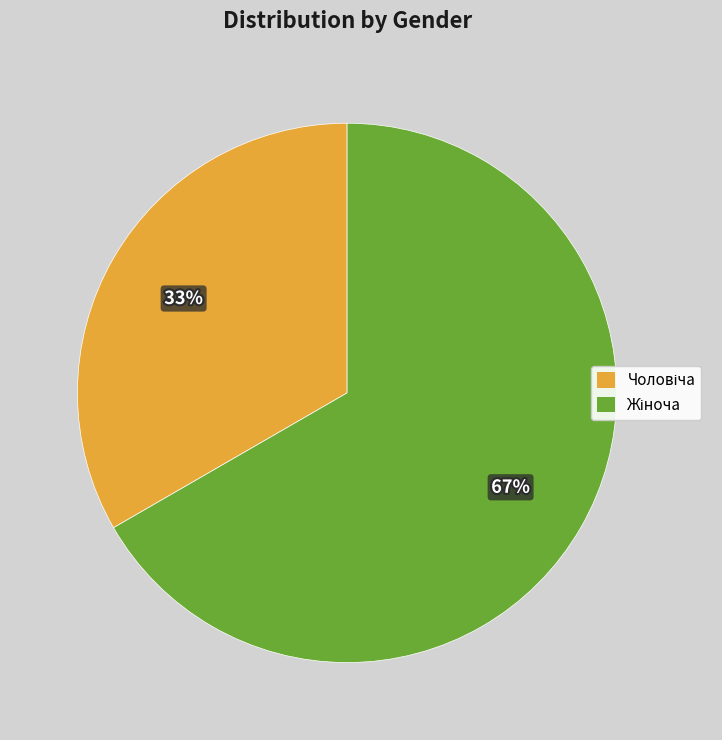

How many segments does this pie chart have?

2